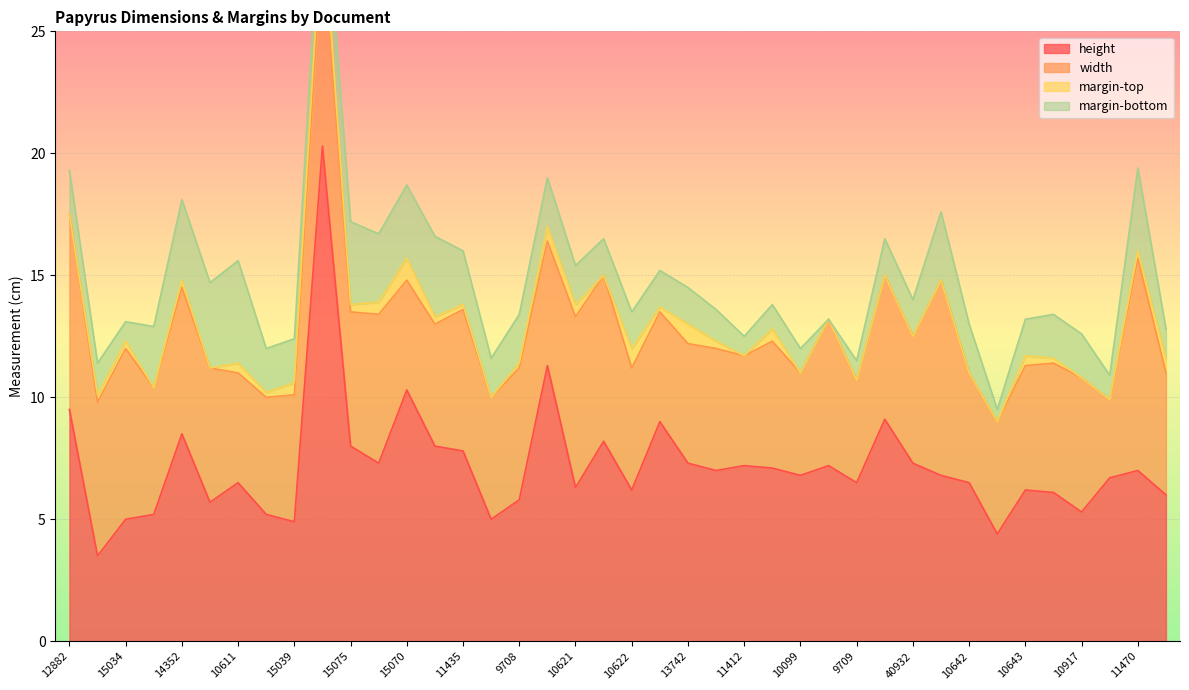

Rank the series at 10646 from lowest to highest value.

margin-top, margin-bottom, width, height